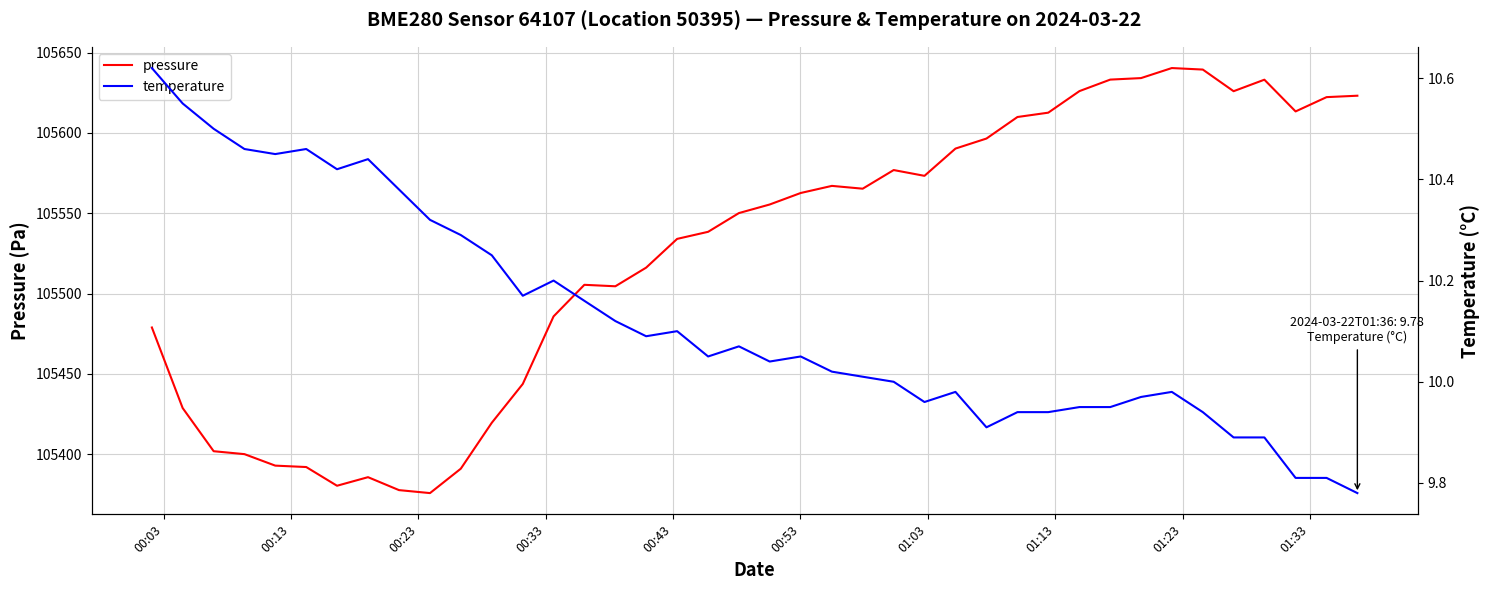

How many interior local valleys does the pressure series have?

7